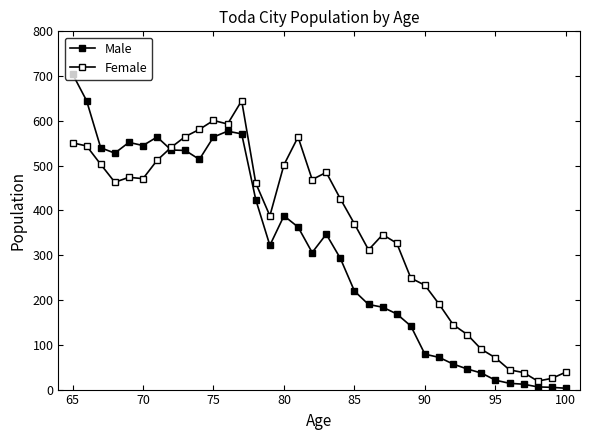

What is the difference between the maximum and minimum values in the Male series?

702